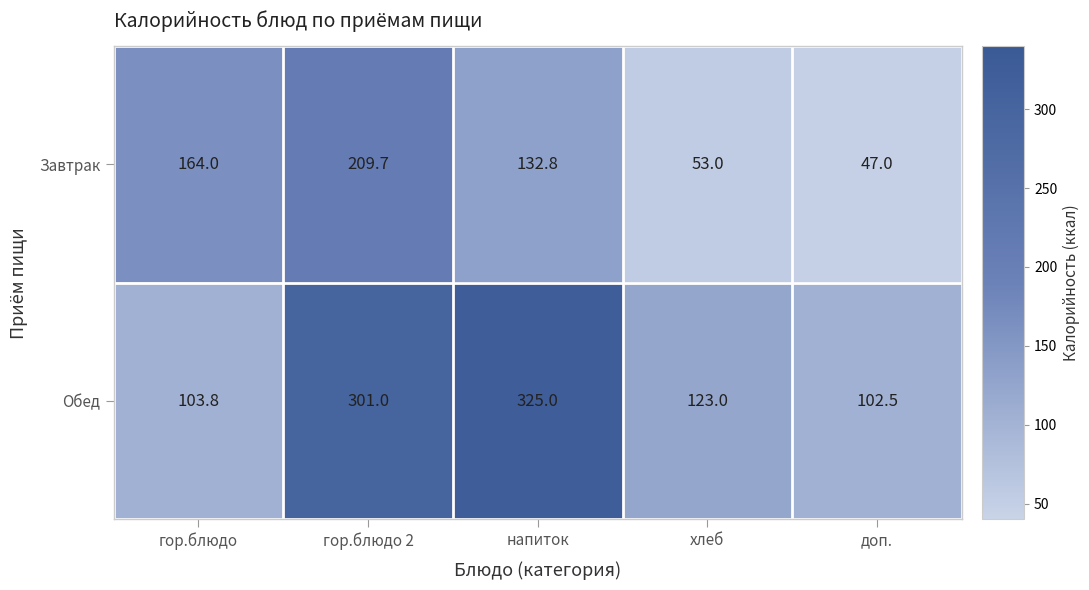

Which series has the largest range (max minus min)?

Обед